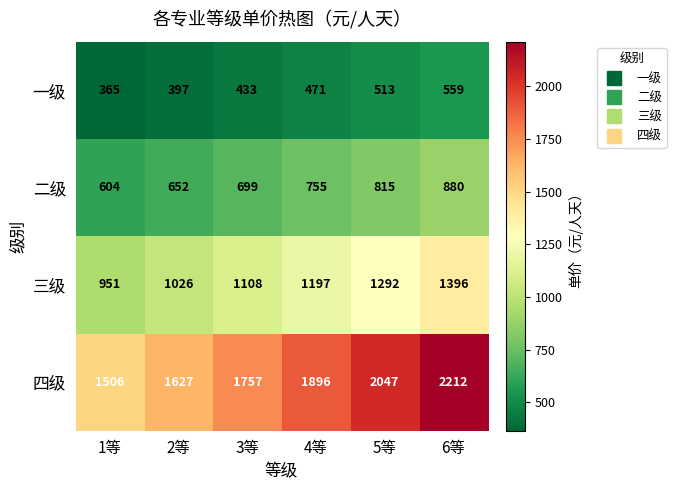

What is the minimum value shown in the chart?

365